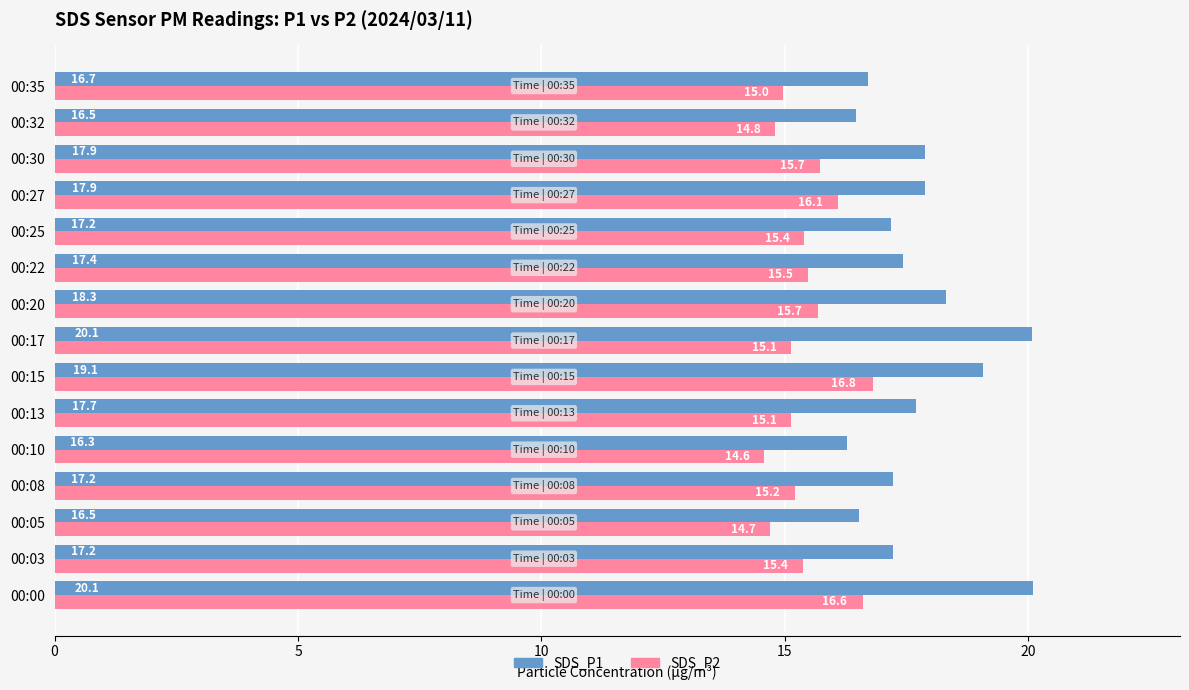

Which series has the widest spread of values?

SDS_P1